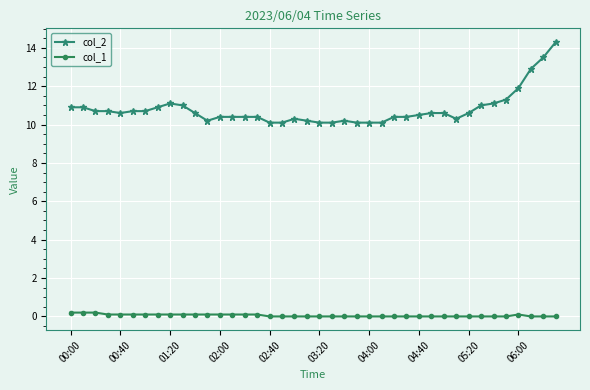

List the series in order of their overall mean, lowest first.

col_1, col_2